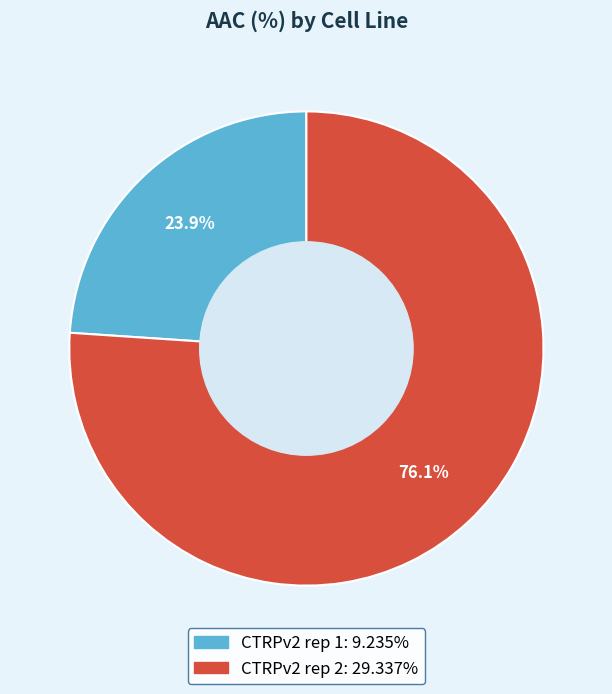

To the nearest percent, what portion does CTRPv2 rep 1 represent?

24%